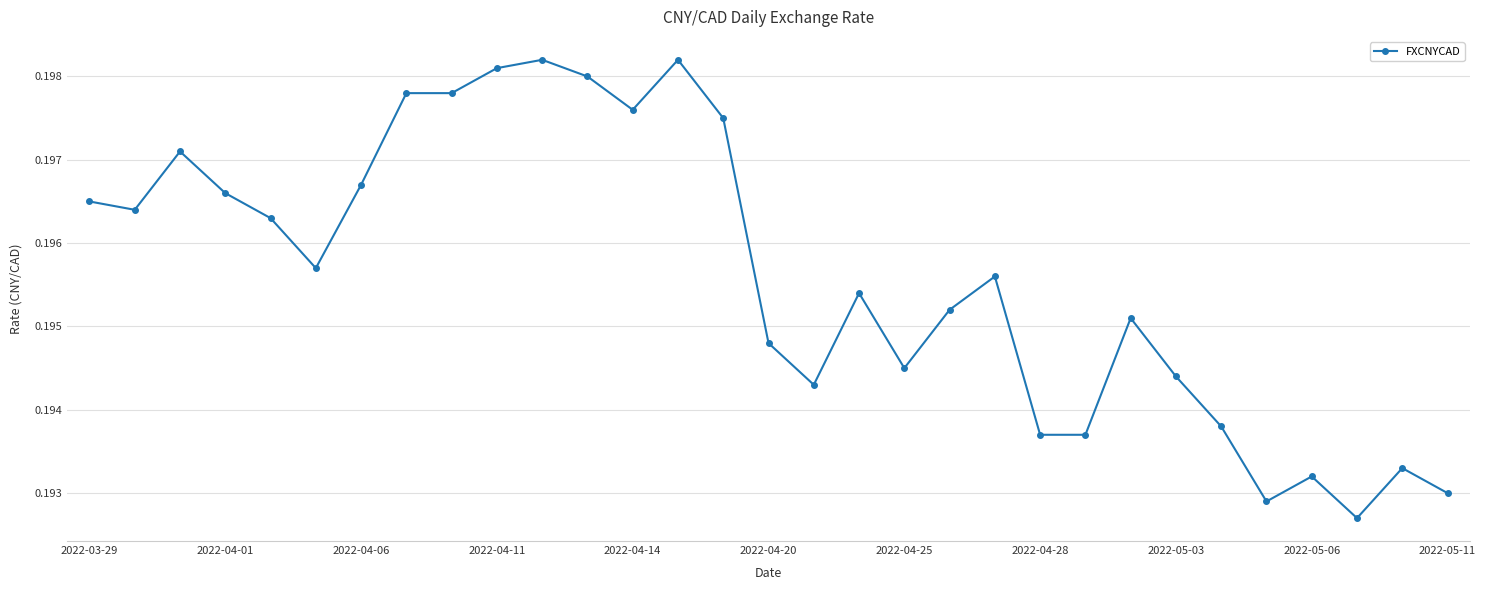

Is this an area chart (filled region under the line)?

No